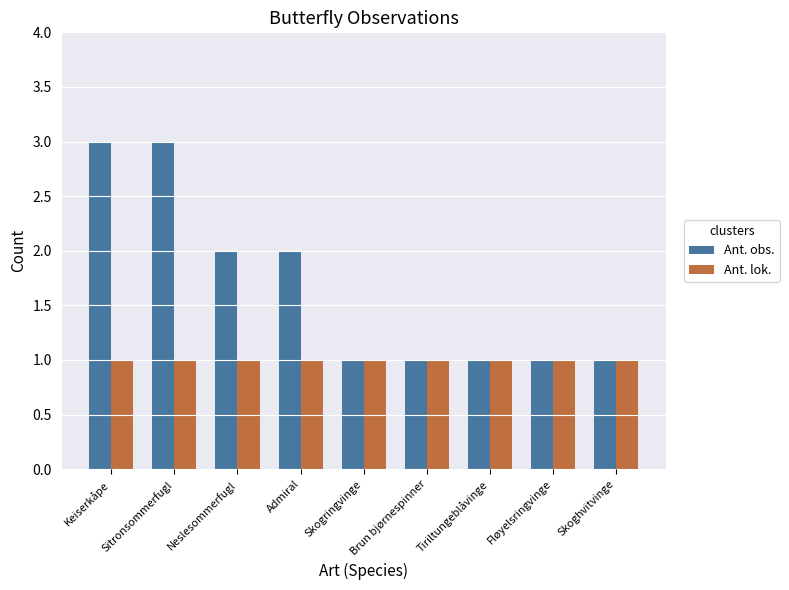

What is the approximate value of Ant. lok. at Fløyelsringvinge?

1